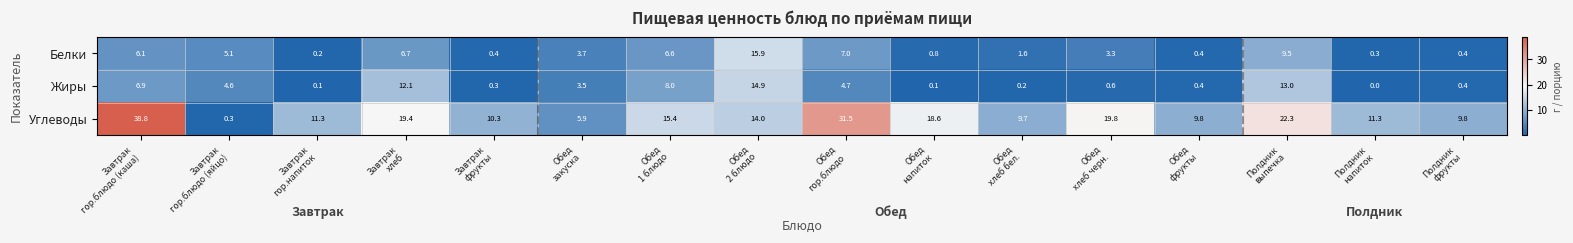

Rank the series by their maximum value, from highest to lowest.

Углеводы, Белки, Жиры